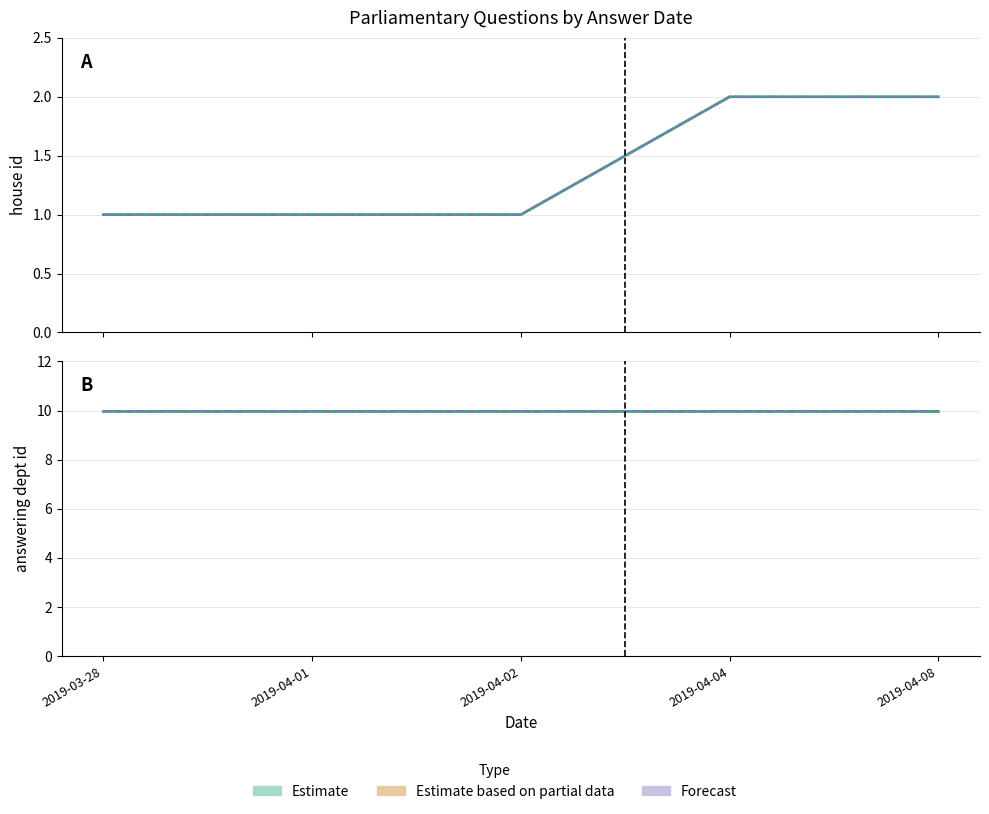

Rank the series by their average value, from lowest to highest.

house id (mean), answering dept id (mean)